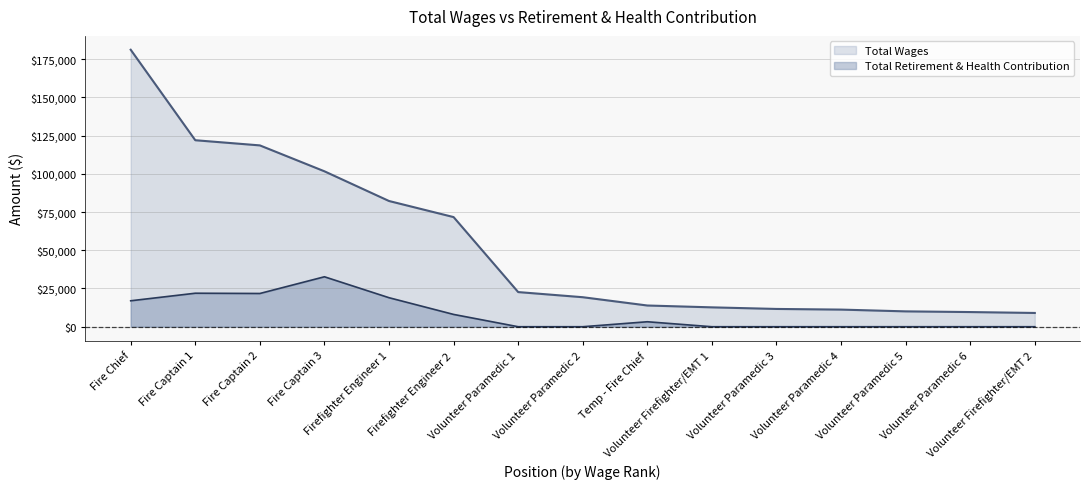

What is the average value of the total_wages series?

53133